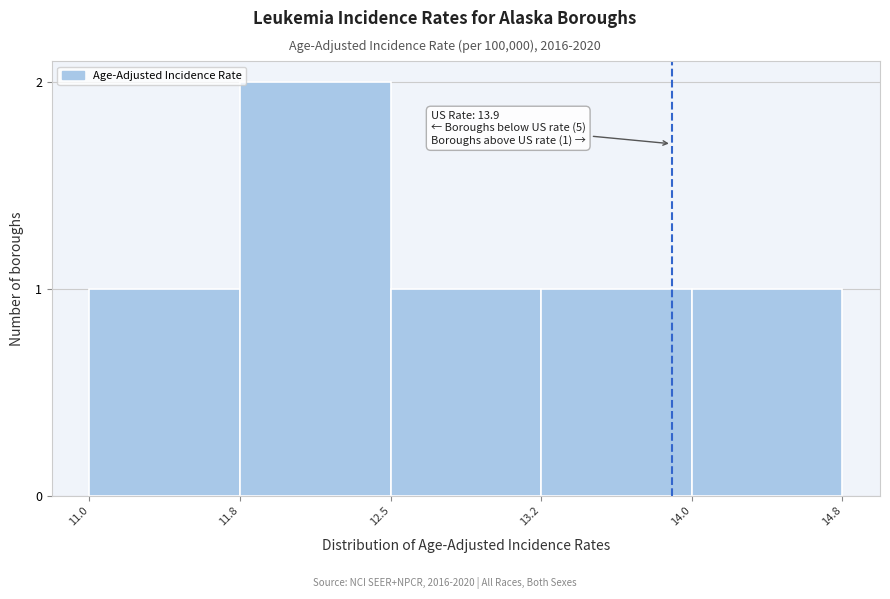

Reading right to left, what are all the values shown in this chart?

14.0=1	13.2=1	12.5=1	11.8=2	11.0=1